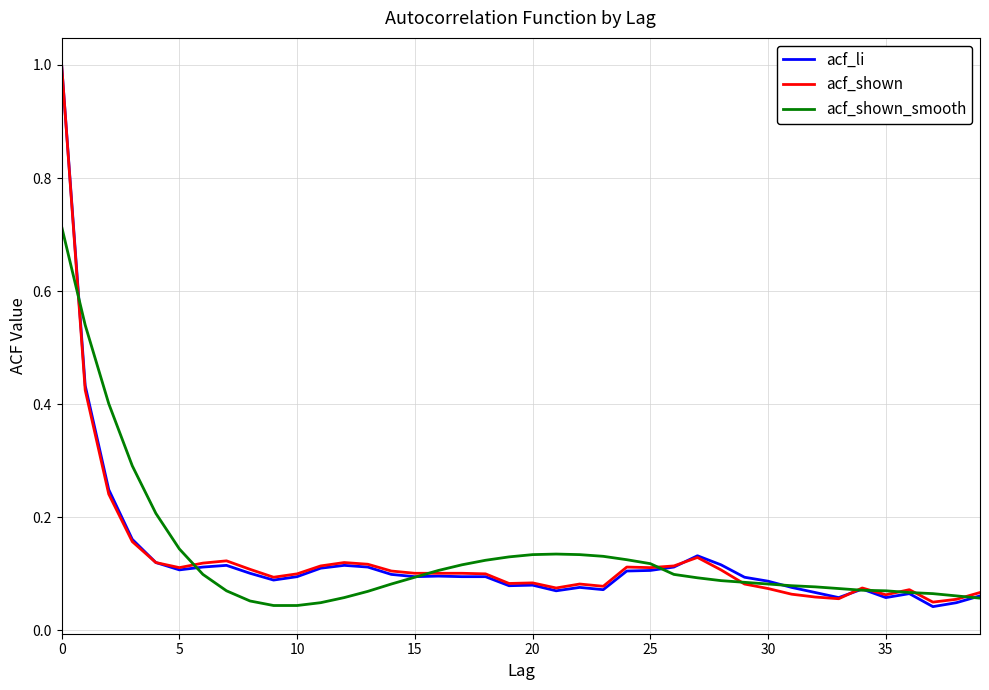

Rank the series by their average value, from lowest to highest.

acf_li, acf_shown, acf_shown_smooth